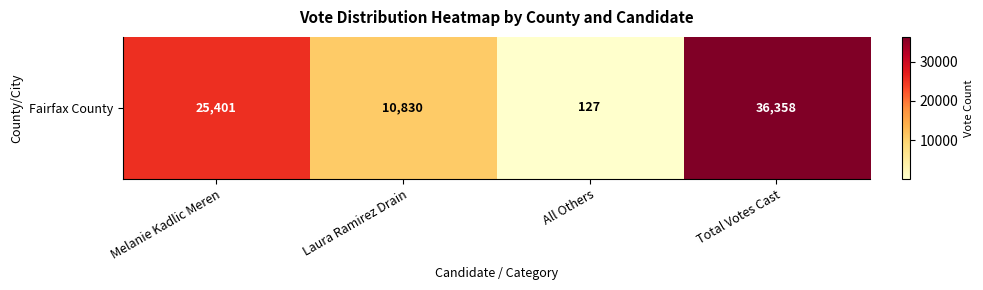

What is the change in value from Melanie Kadlic Meren to All Others?

-25274